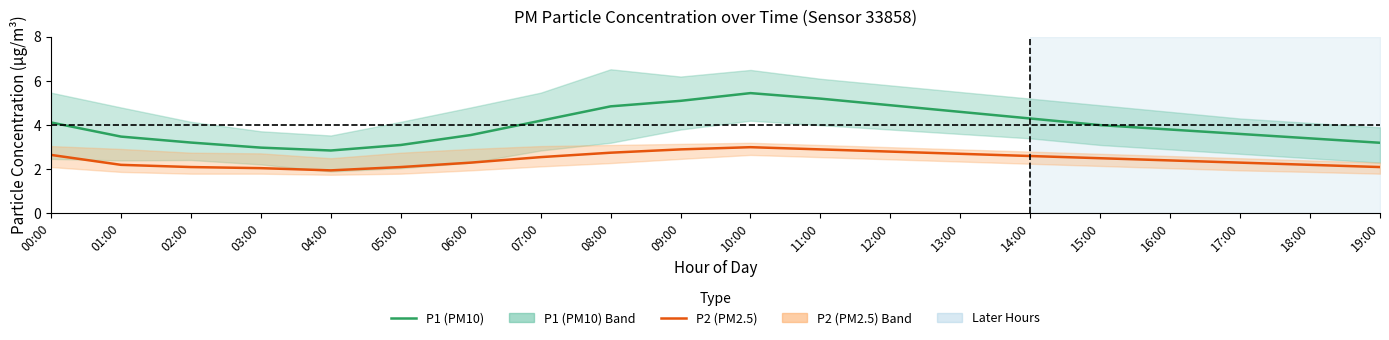

Rank the series by their maximum value, from highest to lowest.

P1 (PM10), P2 (PM2.5)